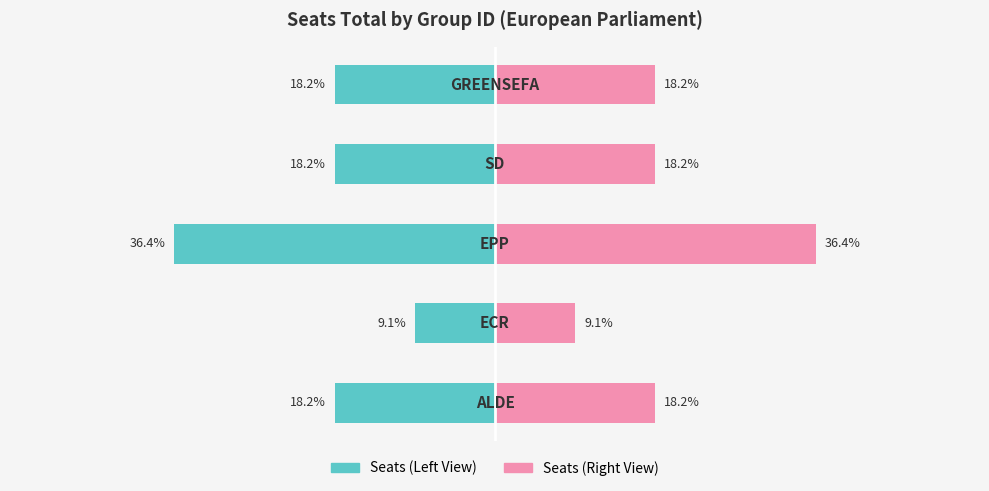

Are the bars grouped side by side (vs. stacked)?

Yes